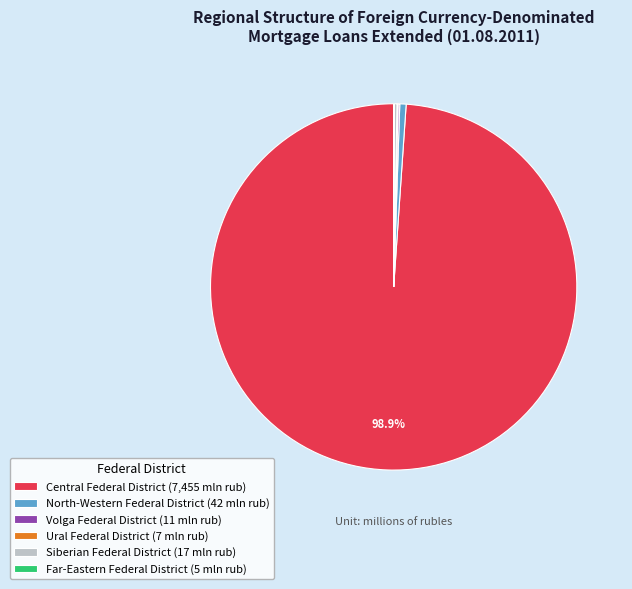

Does any single category account for the majority?

Yes